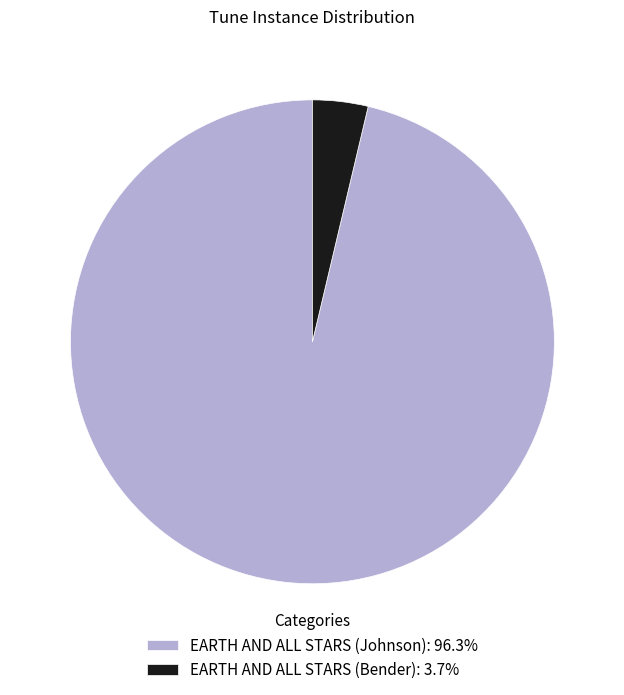

Approximately how many times larger is the value at EARTH AND ALL STARS (Johnson): 96.3% compared to EARTH AND ALL STARS (Bender): 3.7%?

26.0